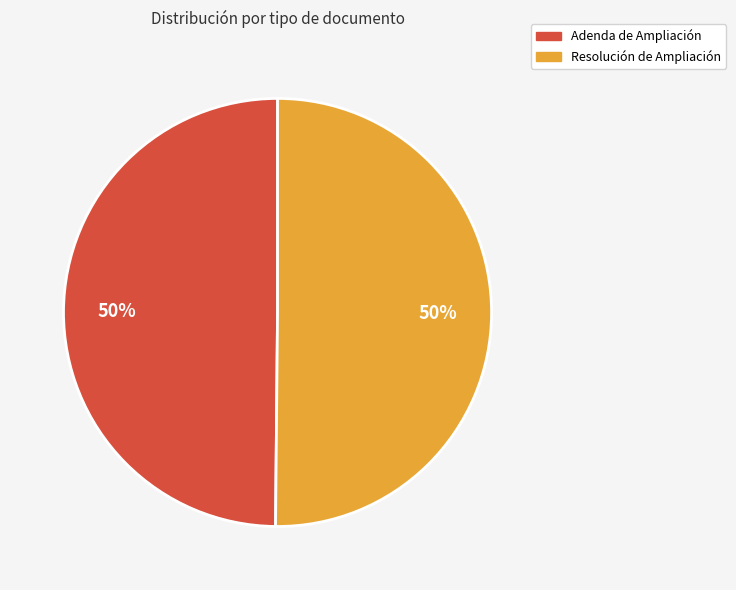

Approximately how many times larger is the value at Resolución de Ampliación compared to Adenda de Ampliación?

1.0